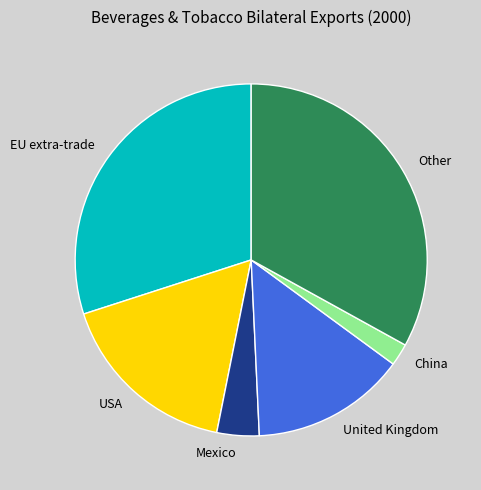

Rank the categories by value from highest to lowest.

Other, EU extra-trade, USA, United Kingdom, Mexico, China